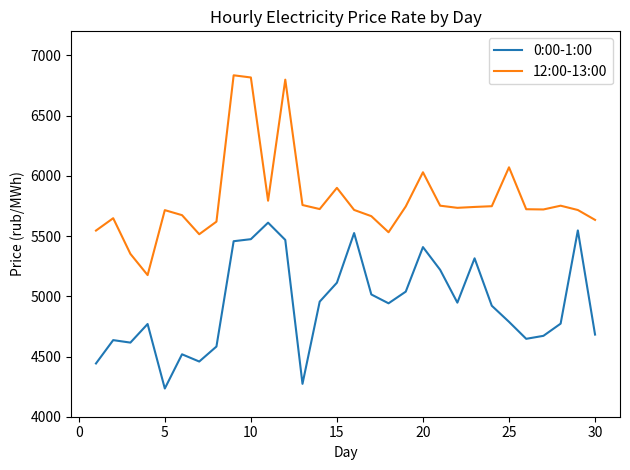

Is this an area chart (filled region under the line)?

No